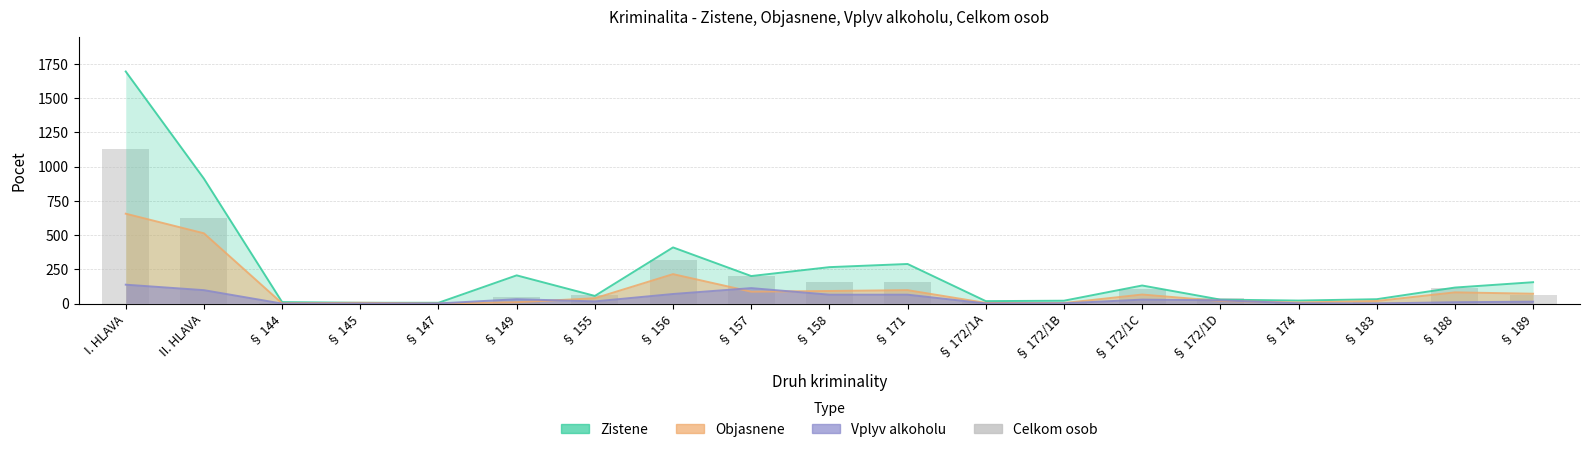

What is the value of the 16th bar from the left?

10